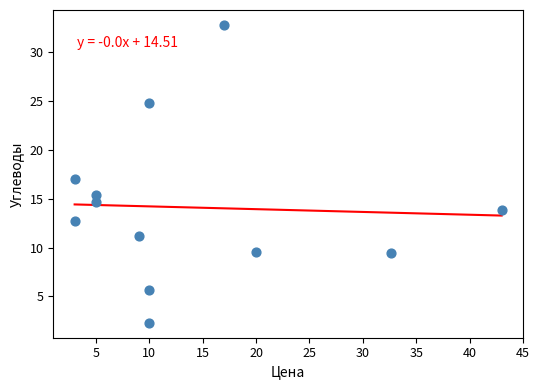

What is the average X value?

14.0